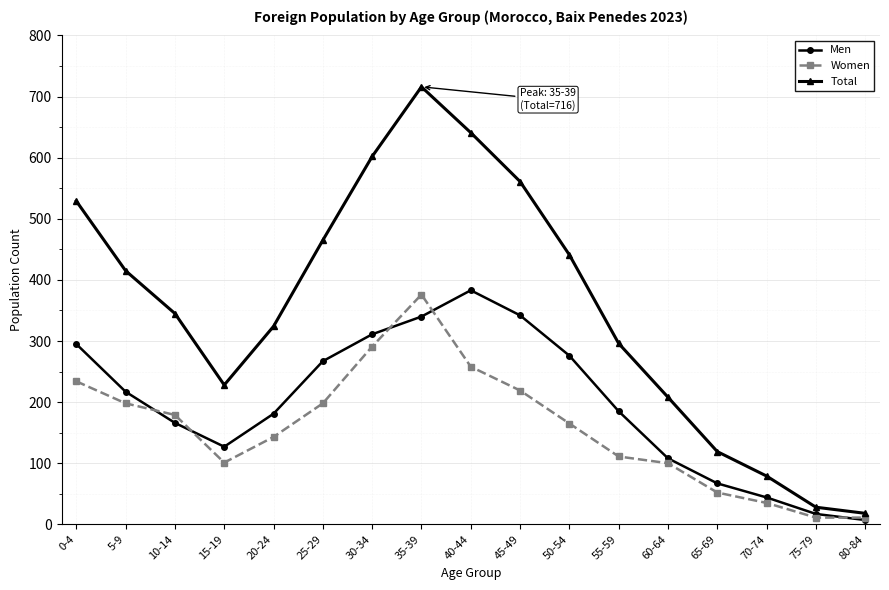

Rank the series at 55-59 from highest to lowest value.

Total, Men, Women